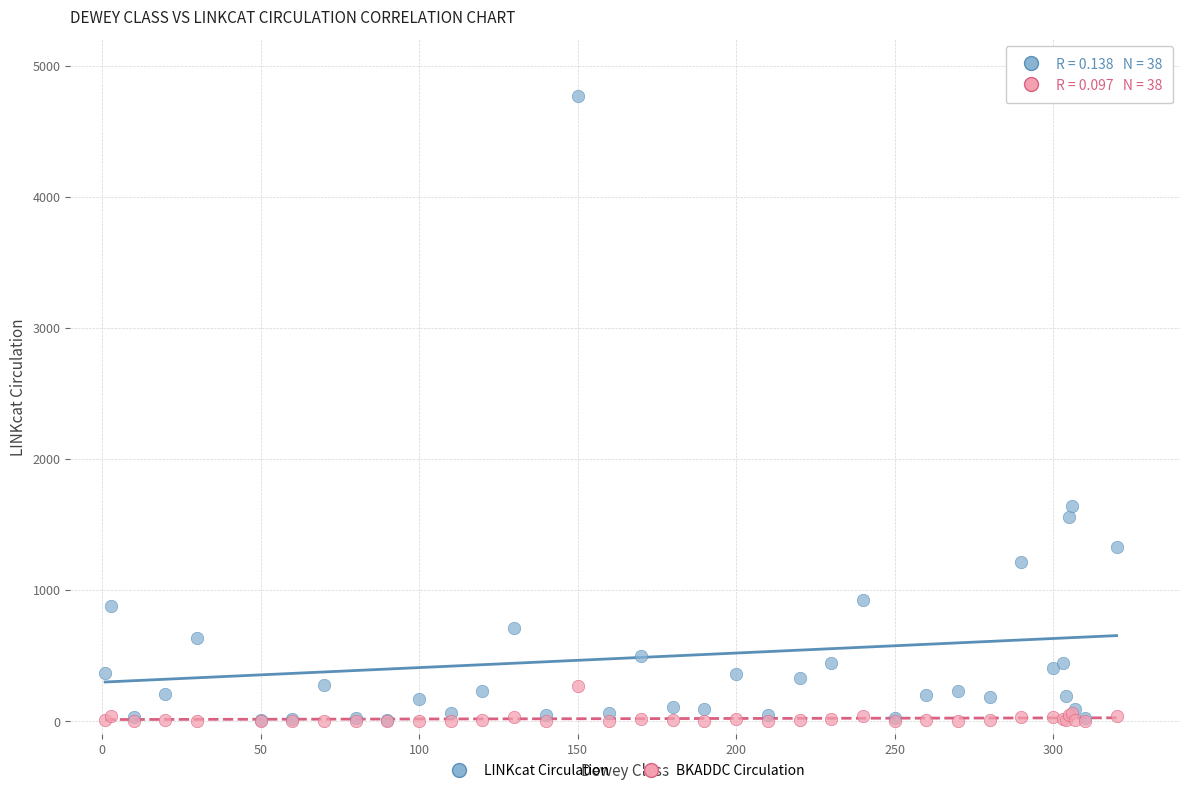

In the LINKcat Circulation series, what Y value is closest to 2387?

1638